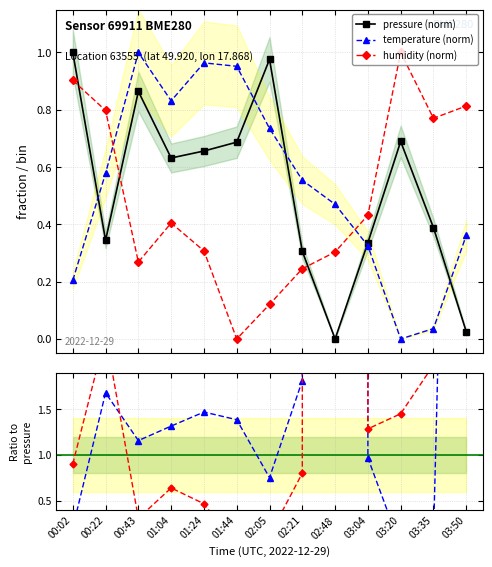

True or false: pressure (norm) has more than 0 interior local peaks.

True